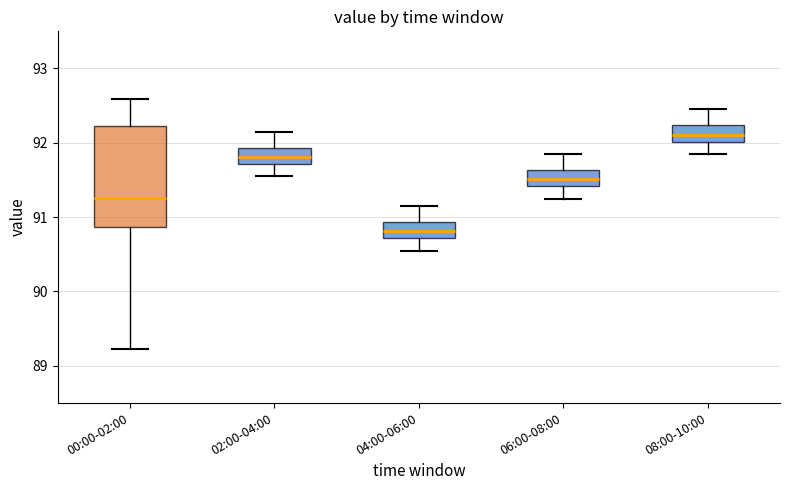

Which box is the tallest, from its lower edge to its upper edge?

00:00-02:00